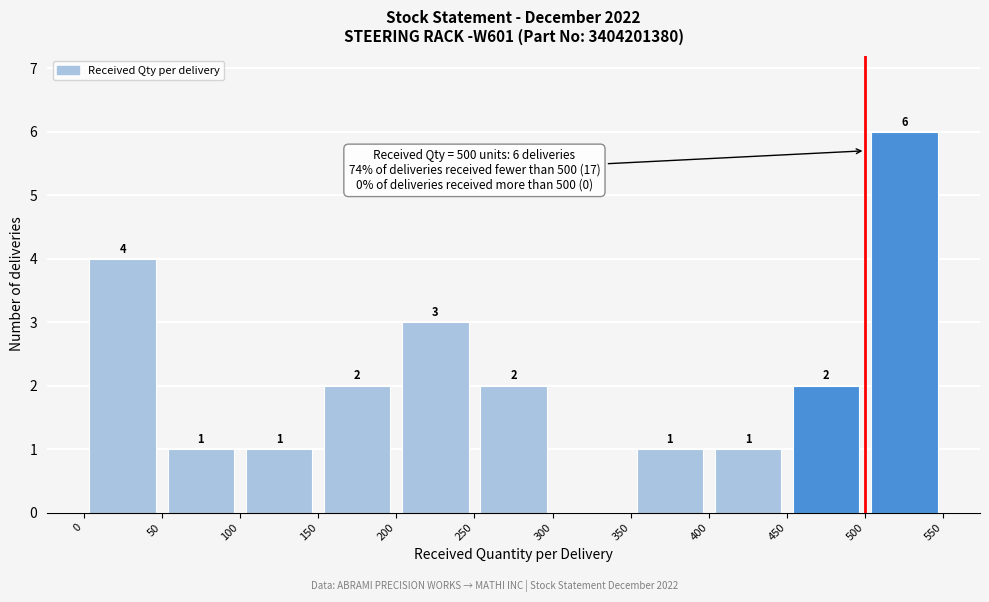

Which range on the x-axis has the tallest bar?

500 to 550